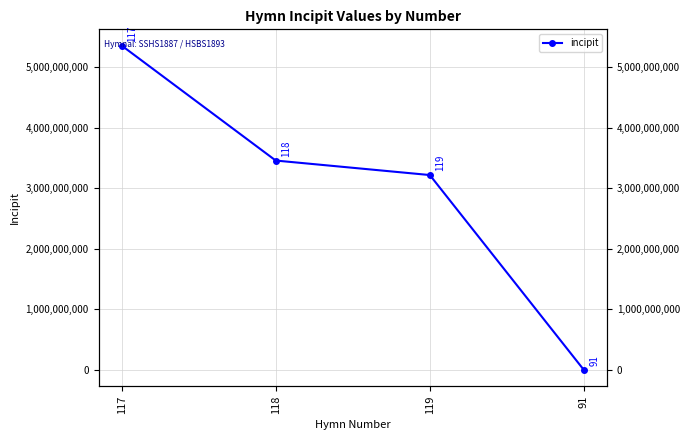

What is the difference between the values at 118 and 117?

1897670778